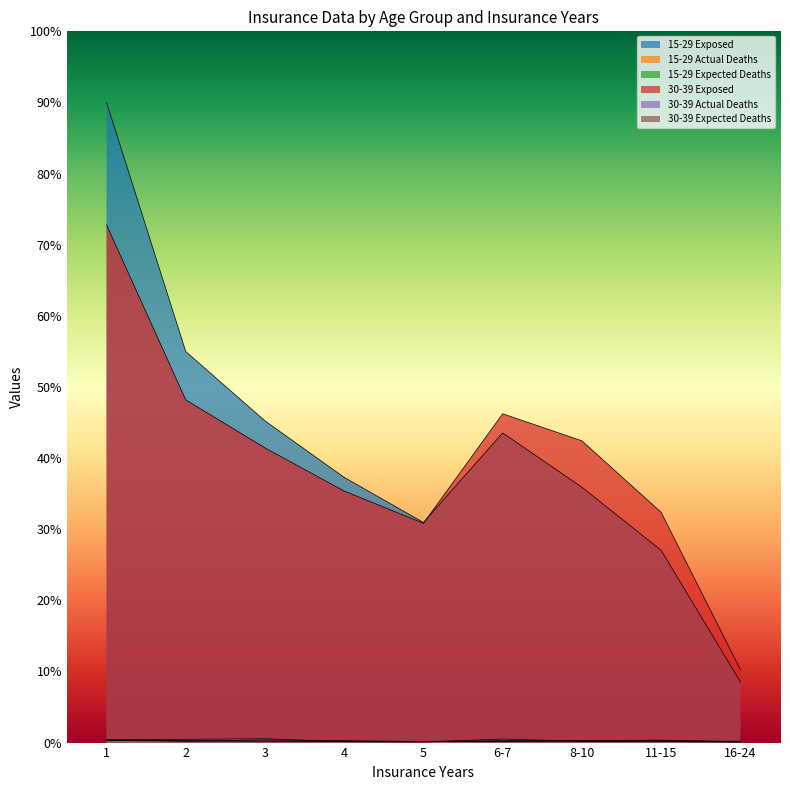

How many data points does each series have?

9